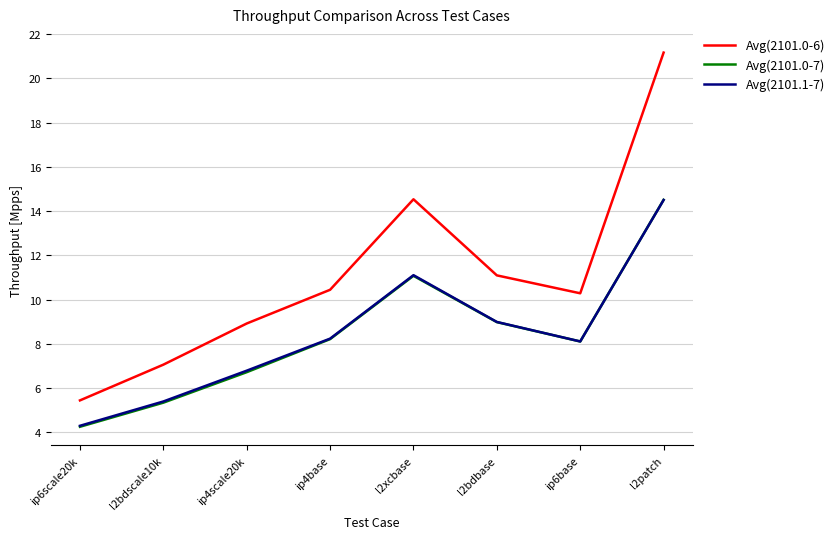

What is the sum of the Avg(2101.1-7) values at ip6base and l2bdbase?

17.1